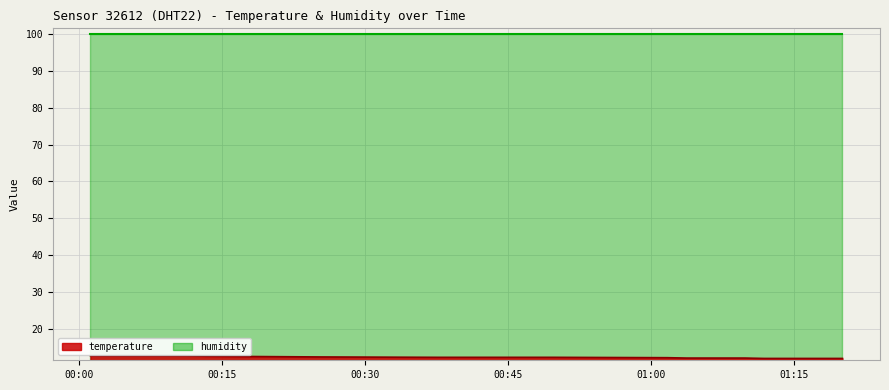

True or false: humidity and temperature cross at least once.

False